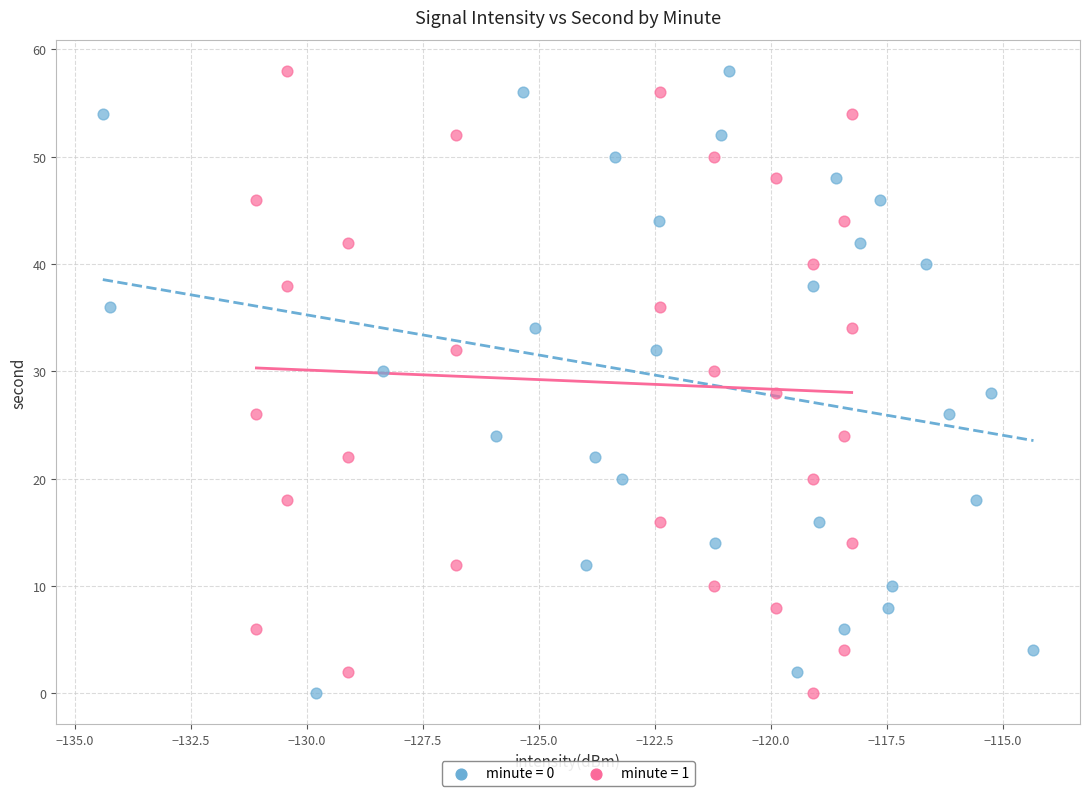

What are all the series names shown in the legend?

minute = 0, minute = 1